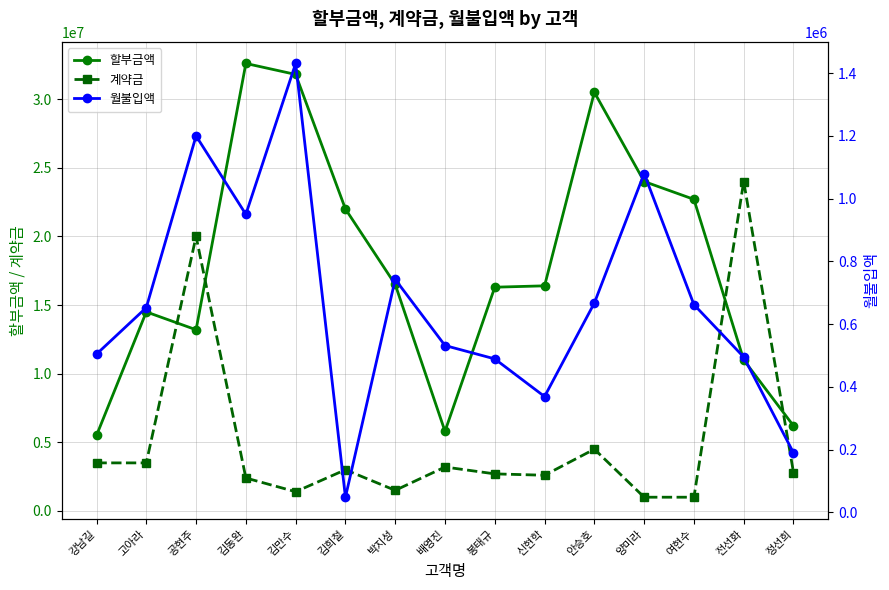

What is the difference between the second highest and minimum values in the 월불입액 series?

1152000